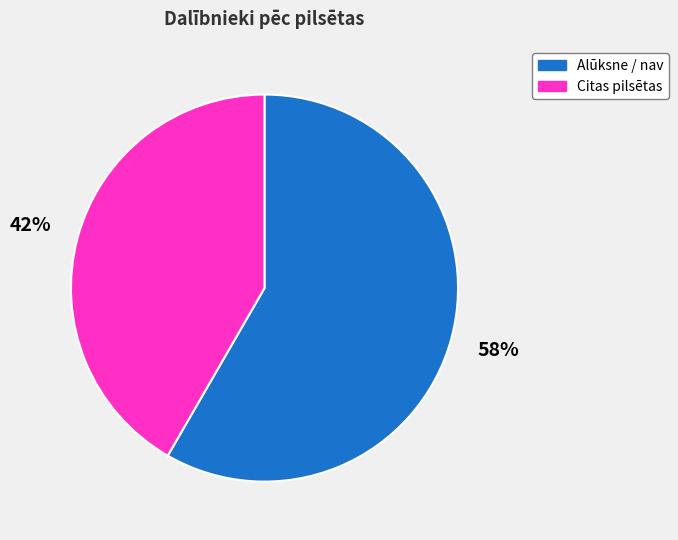

True or false: Citas pilsētas accounts for 42% of the total.

True